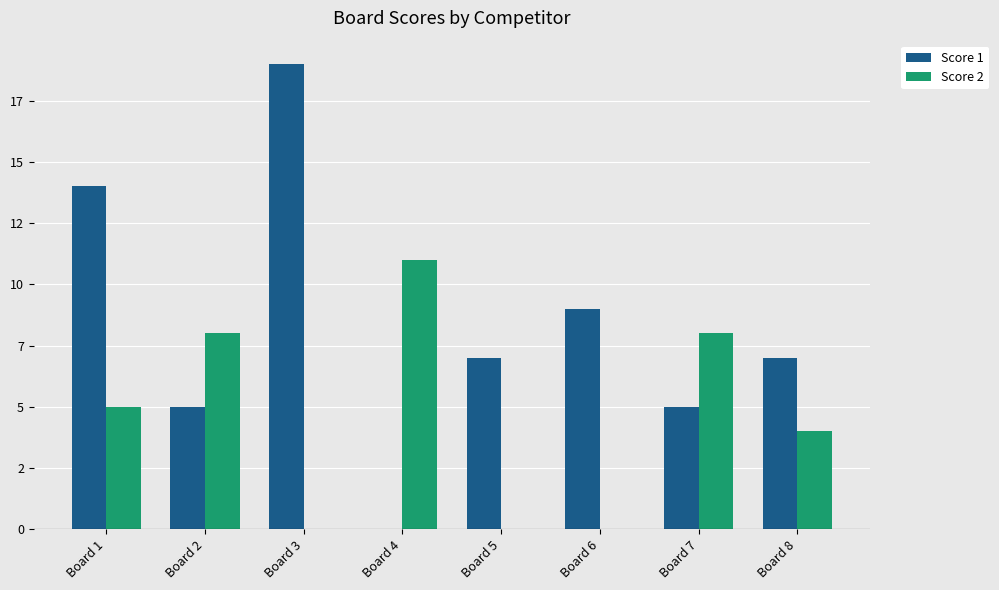

Rank the series by their average value, from lowest to highest.

Score 2, Score 1